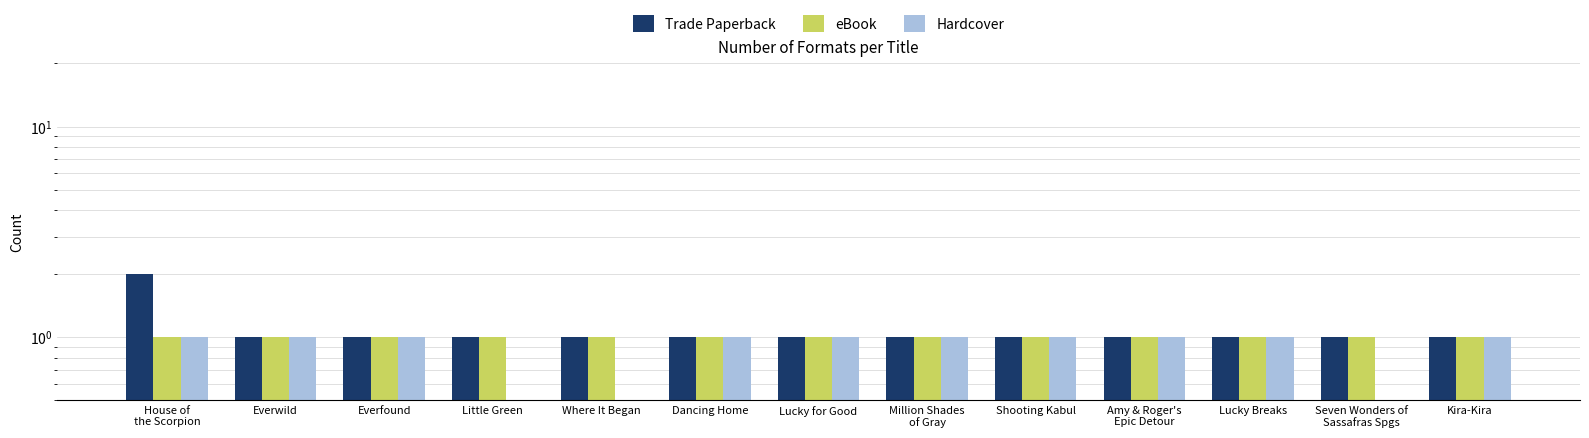

What is the label of the 13th bar from the left?

Kira-Kira